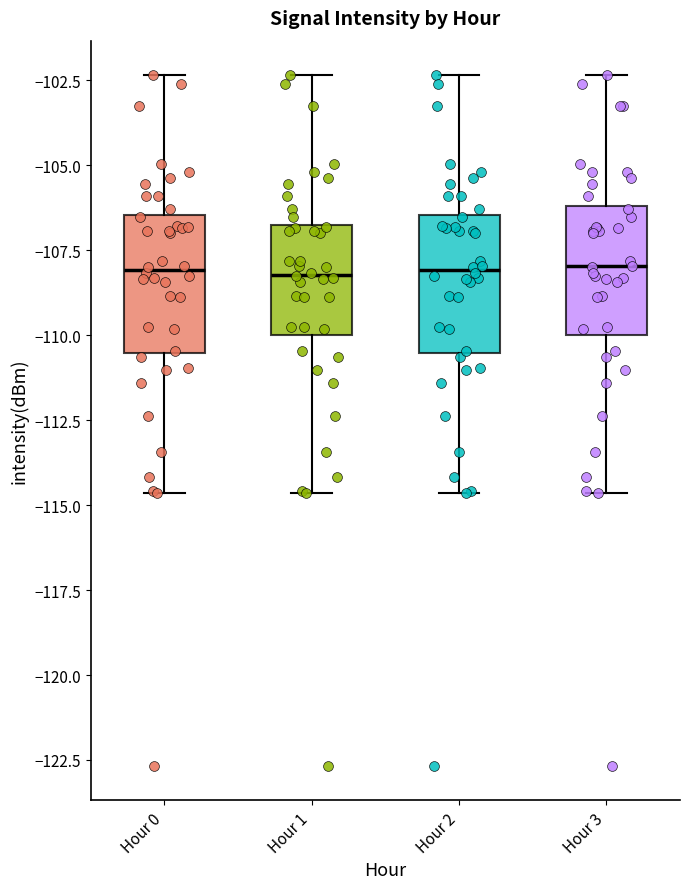

Reading left to right, read every box against the y-axis: the position of its median line, the range the box covers, and the ends of its whiskers. The values are not printed on the chart, so give them approximately, as read against the axis.

Hour 0: median -108.0, box -110.5 to -106.5, whiskers -114.5 to -102.5
Hour 1: median -108.0, box -110.0 to -106.5, whiskers -114.5 to -102.5
Hour 2: median -108.0, box -110.5 to -106.5, whiskers -114.5 to -102.5
Hour 3: median -108.0, box -110.0 to -106.0, whiskers -114.5 to -102.5